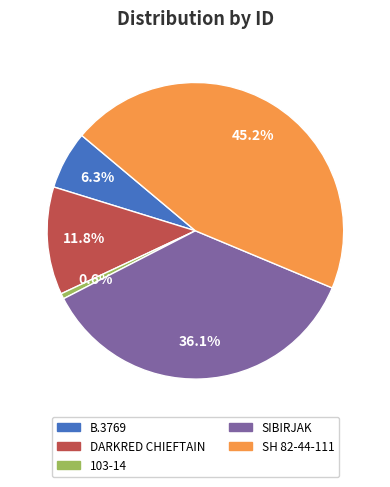

To the nearest percent, what is the average slice percentage?

20%